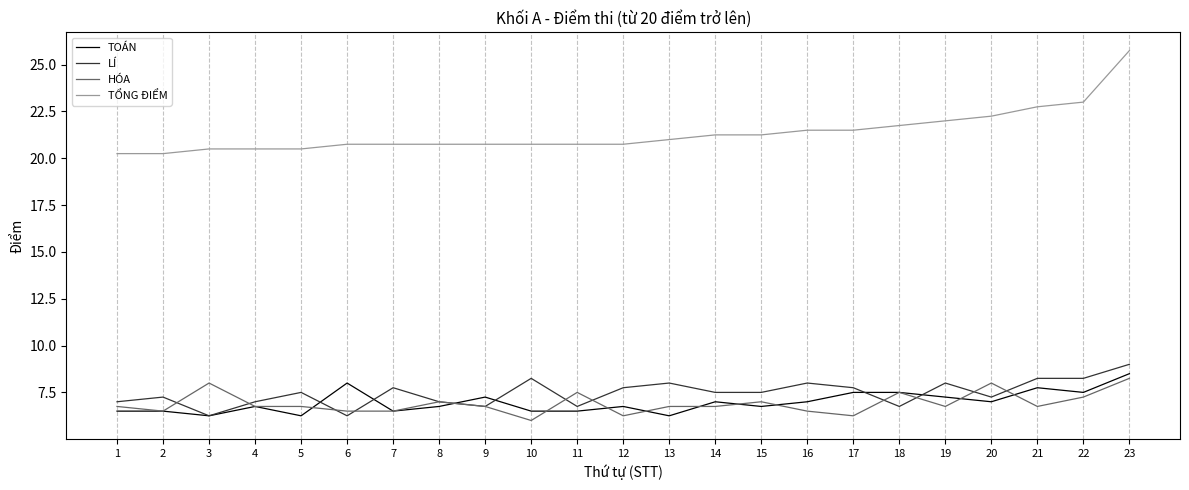

True or false: TỔNG ĐIỂM and TOÁN intersect in this chart.

False